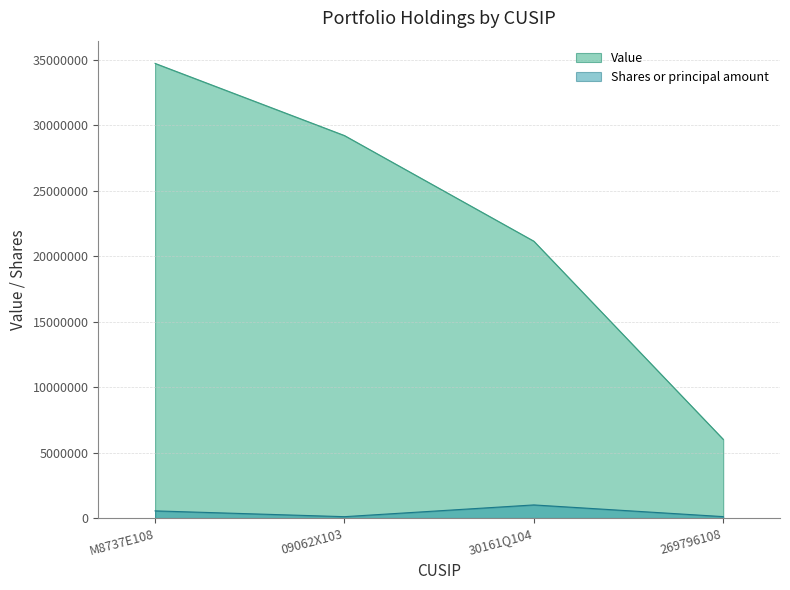

Between M8737E108 and 30161Q104, which series saw the biggest shift?

Value